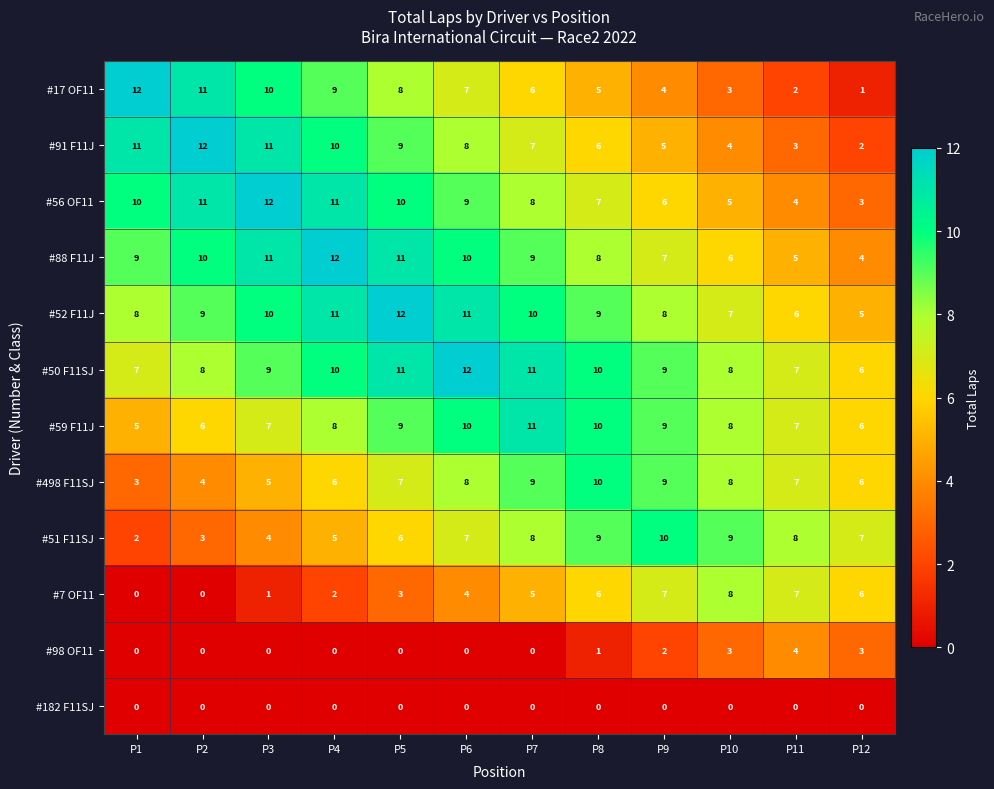

What is the approximate value of #52 F11J at P4?

11